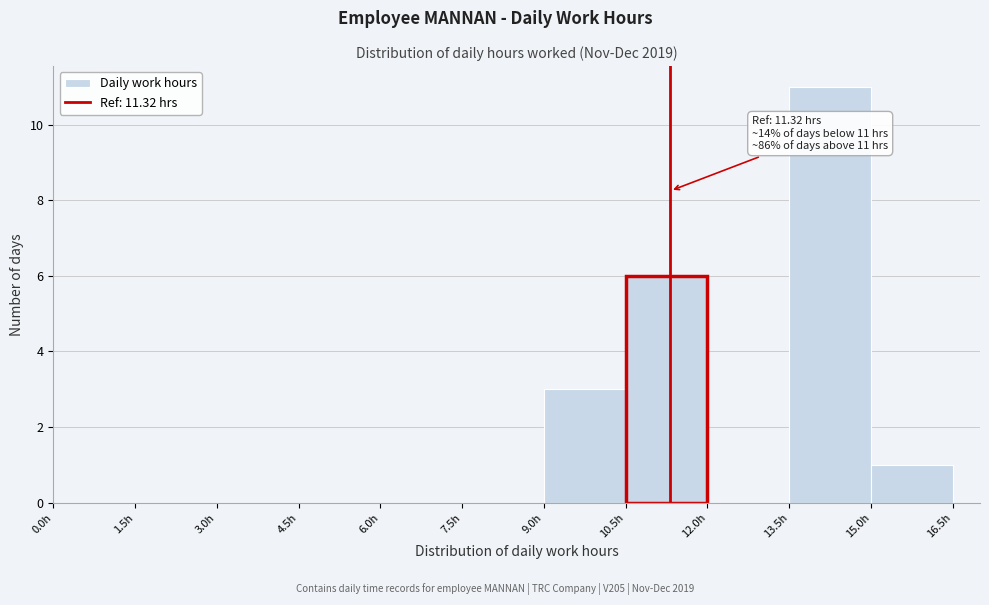

Which range on the x-axis has the tallest bar?

13.5 to 15.0